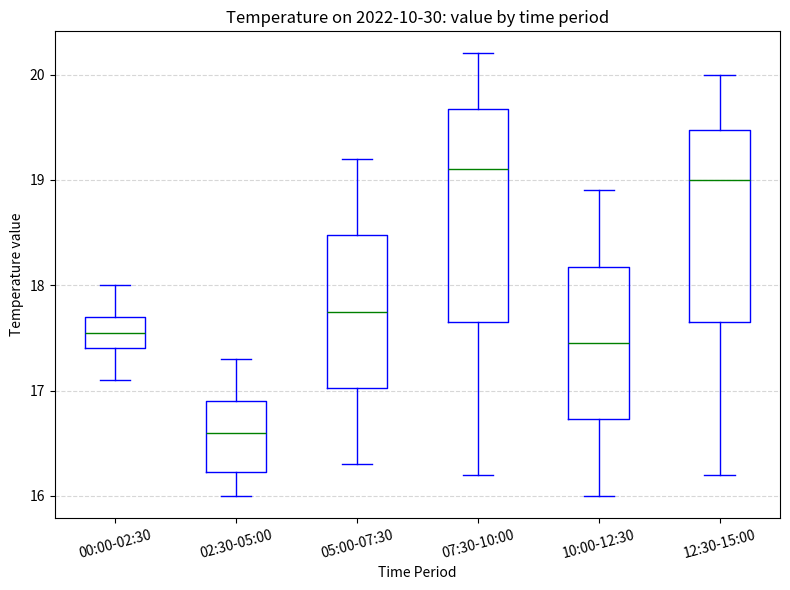

Which box has the highest median line?

07:30-10:00